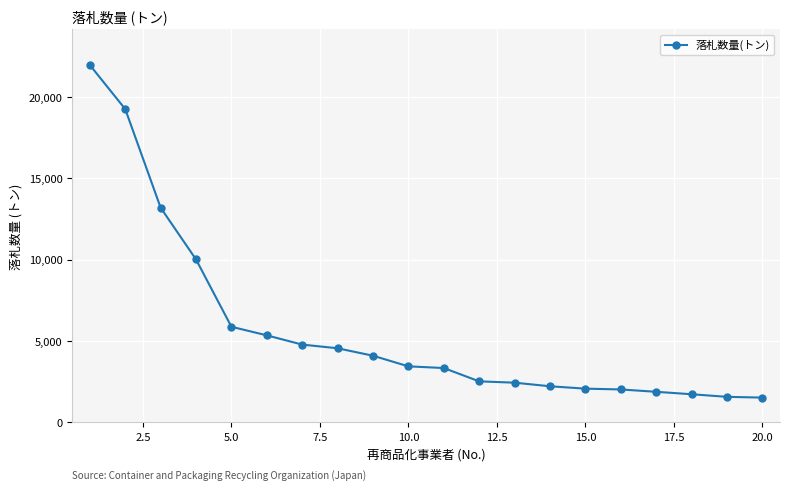

What is the difference between the maximum and minimum values?

20476.3